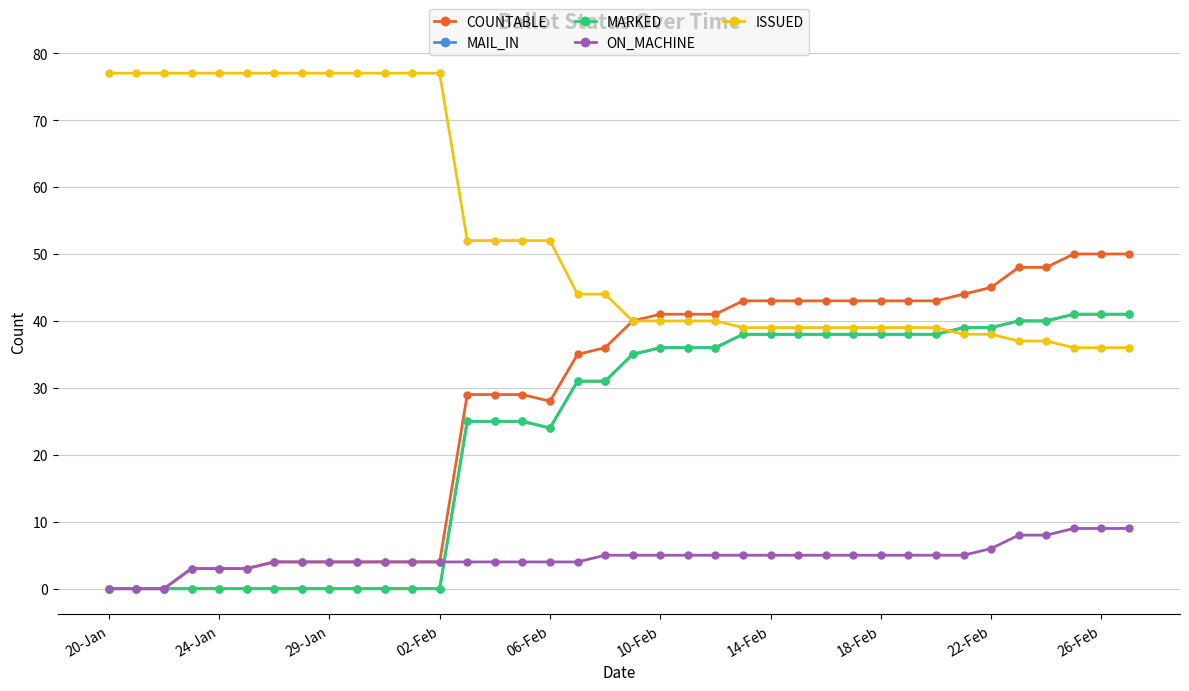

Reading right to left, list all the values displayed in this chart.

COUNTABLE: 50	50	50	48	48	45	44	43	43	43	43	43	43	43	43	41	41	41	40	36	35	28	29	29	29	4	4	4	4	4	4	4	3	3	3	0	0	0
MAIL_IN: 41	41	41	40	40	39	39	38	38	38	38	38	38	38	38	36	36	36	35	31	31	24	25	25	25	0	0	0	0	0	0	0	0	0	0	0	0	0
MARKED: 41	41	41	40	40	39	39	38	38	38	38	38	38	38	38	36	36	36	35	31	31	24	25	25	25	0	0	0	0	0	0	0	0	0	0	0	0	0
ON_MACHINE: 9	9	9	8	8	6	5	5	5	5	5	5	5	5	5	5	5	5	5	5	4	4	4	4	4	4	4	4	4	4	4	4	3	3	3	0	0	0
ISSUED: 36	36	36	37	37	38	38	39	39	39	39	39	39	39	39	40	40	40	40	44	44	52	52	52	52	77	77	77	77	77	77	77	77	77	77	77	77	77